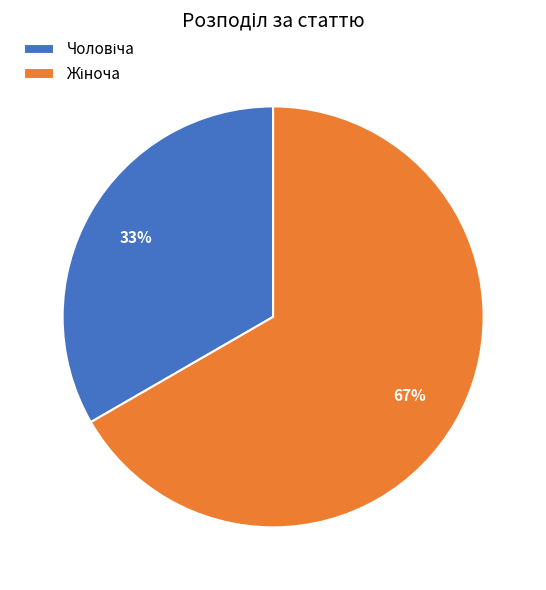

To the nearest percent, what is the average slice percentage?

50%